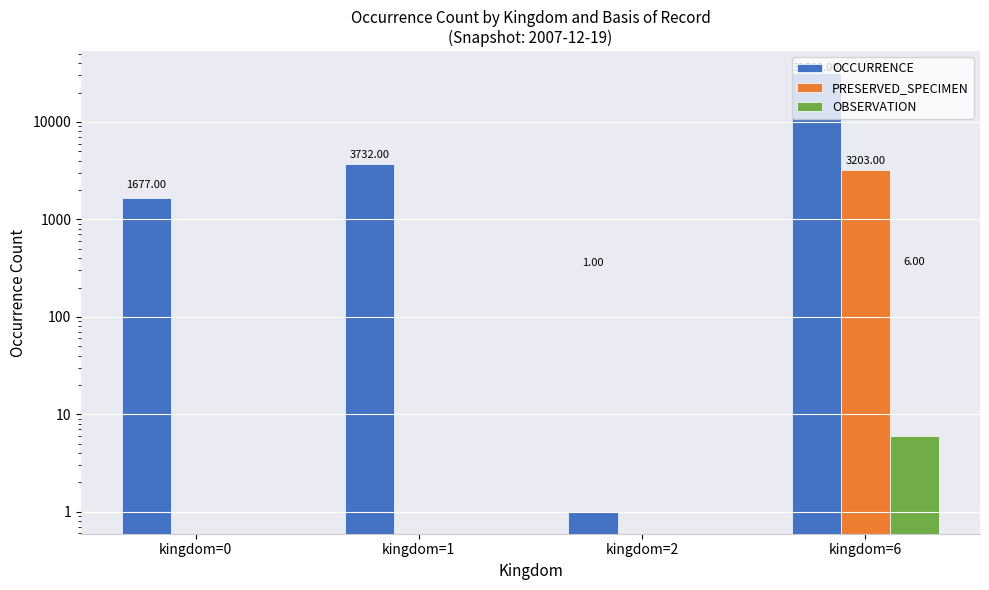

What is the maximum value for OCCURRENCE?

31669